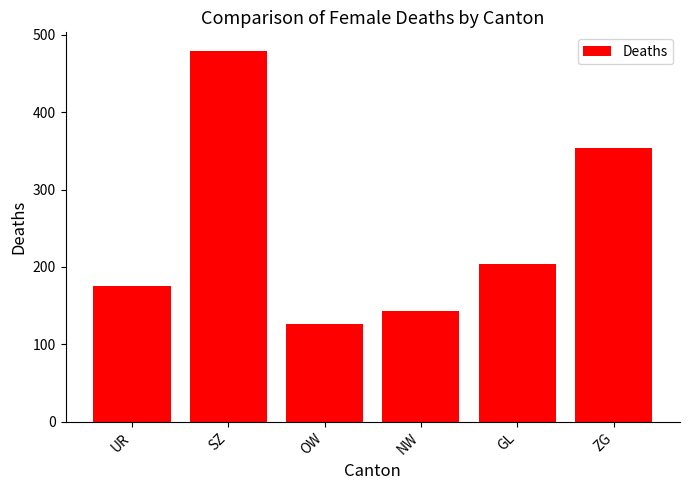

What is the label of the 5th bar from the left?

GL